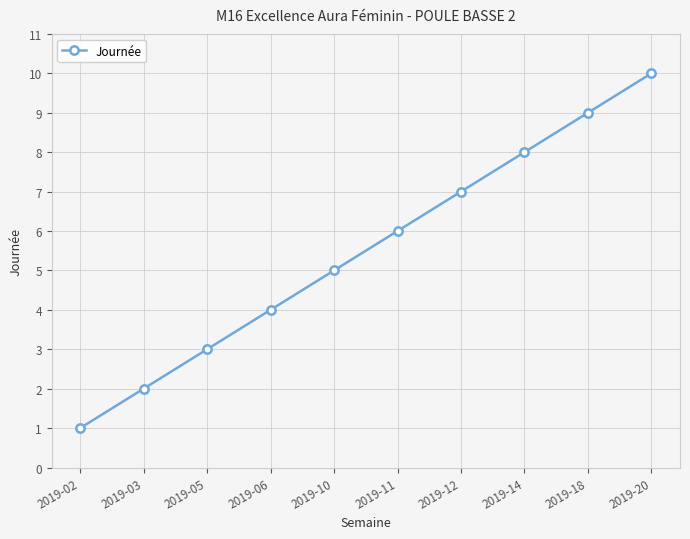

What value does the data have at 2019-20?

10